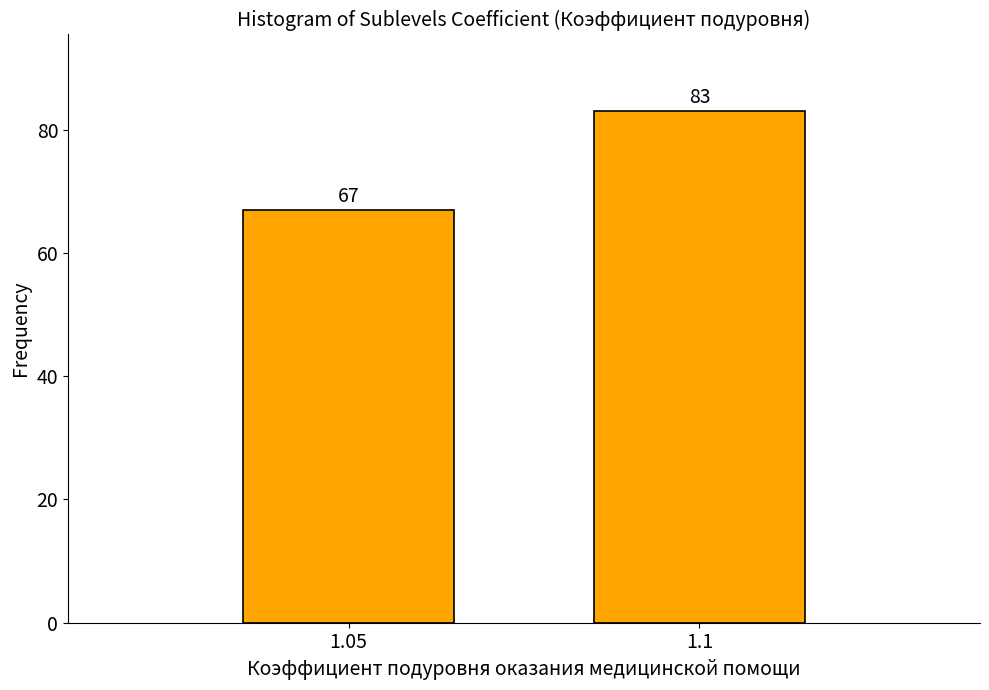

Reading right to left, what are all the values shown in this chart?

83	67